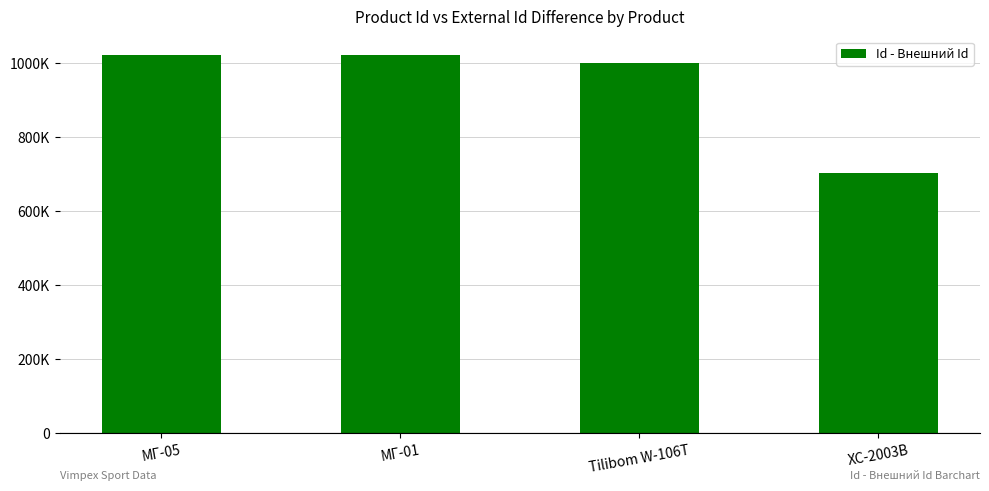

Are the bars horizontal?

No